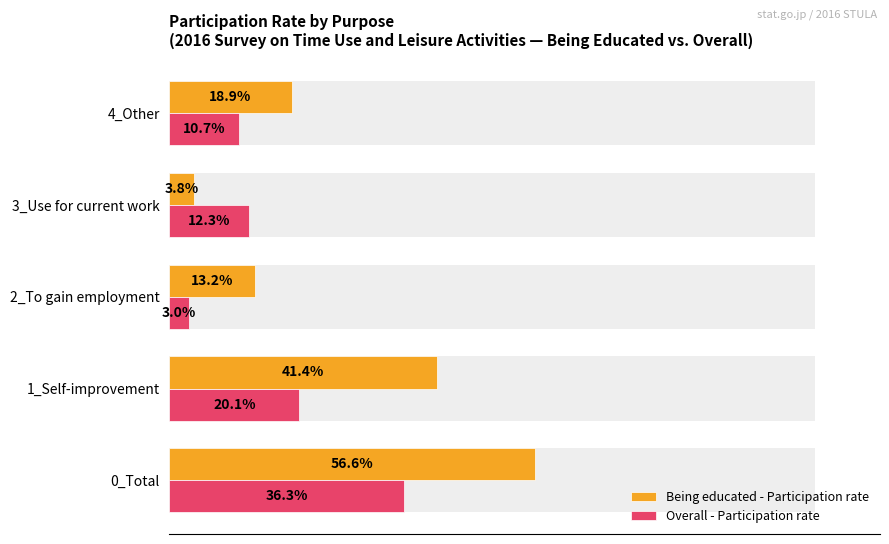

What is the difference between the second highest and second lowest values in the Overall - Participation rate series?

9.4